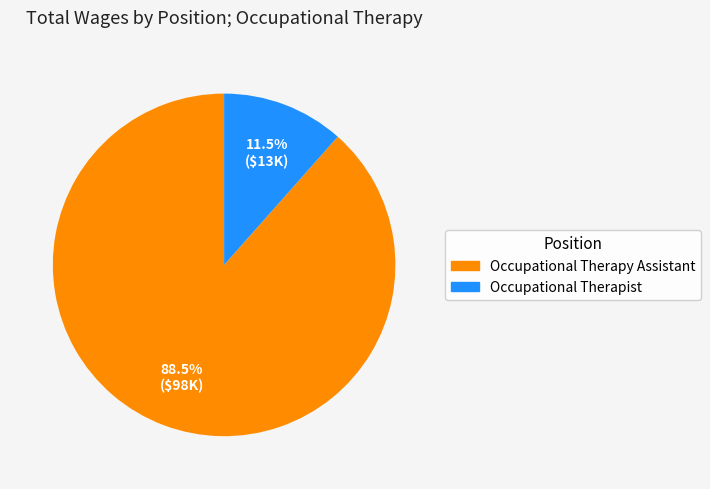

Is Occupational Therapy Assistant the majority of the pie?

Yes